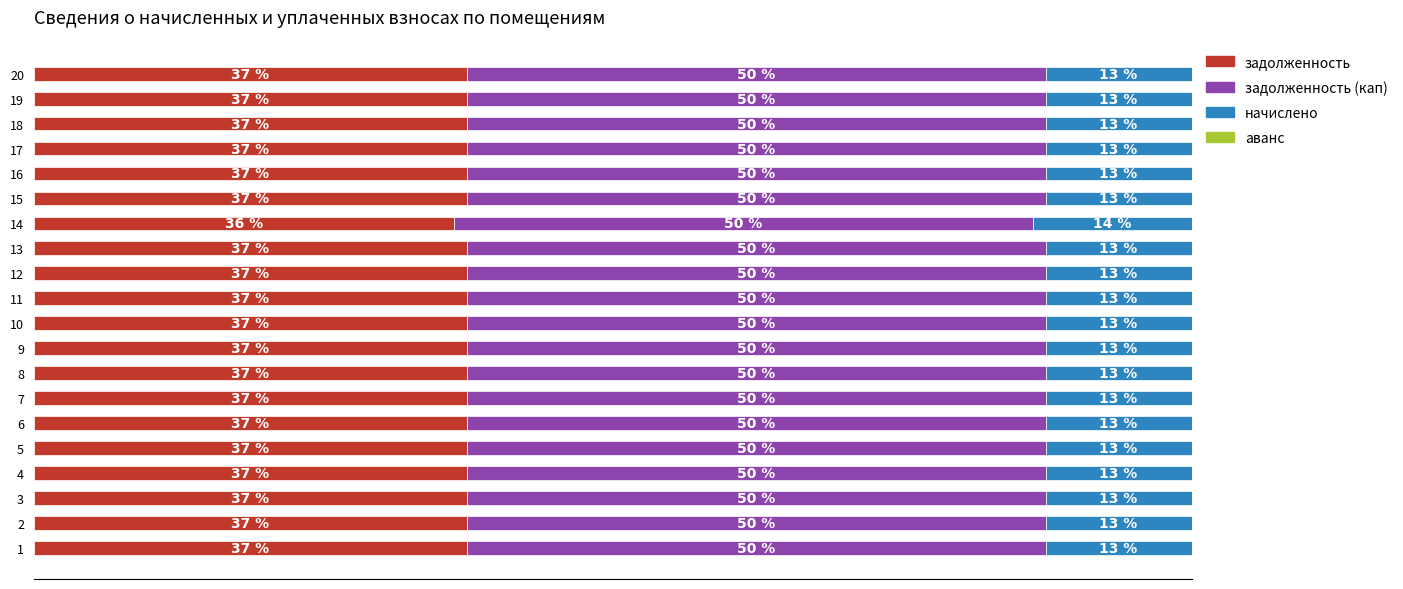

The задолженность series shows 37.4 at 2. True or false?

True